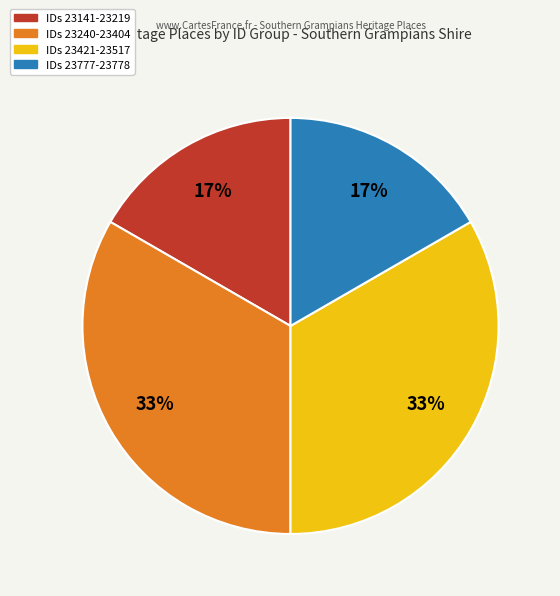

Is there any slice that represents more than half of the pie?

No